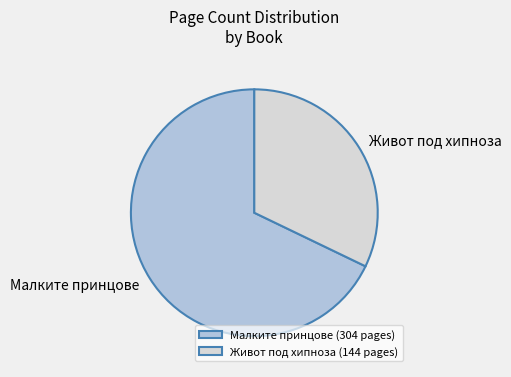

True or false: Малките принцове accounts for 68% of the total.

True